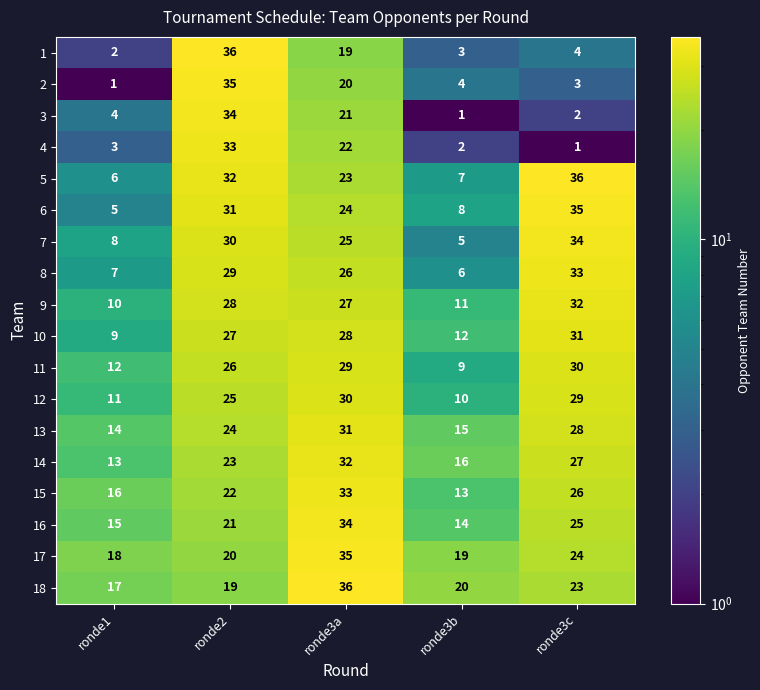

Which series has the largest total across all categories?

17